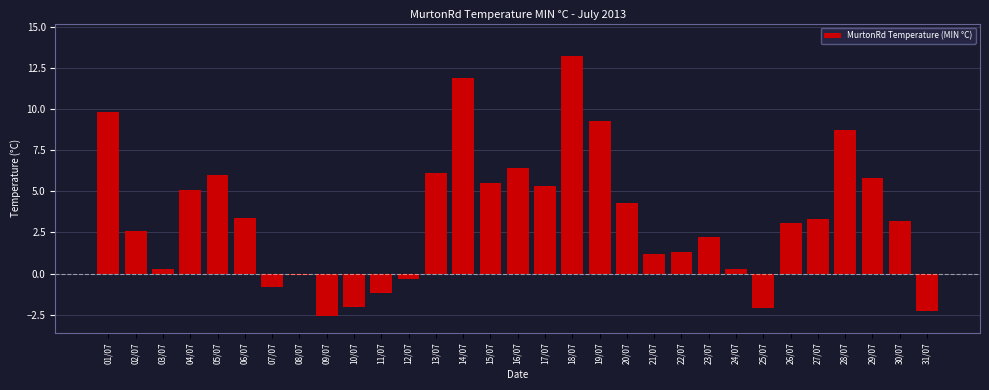

Approximately how many times larger is the value at 17/07 compared to 20/07?

1.2